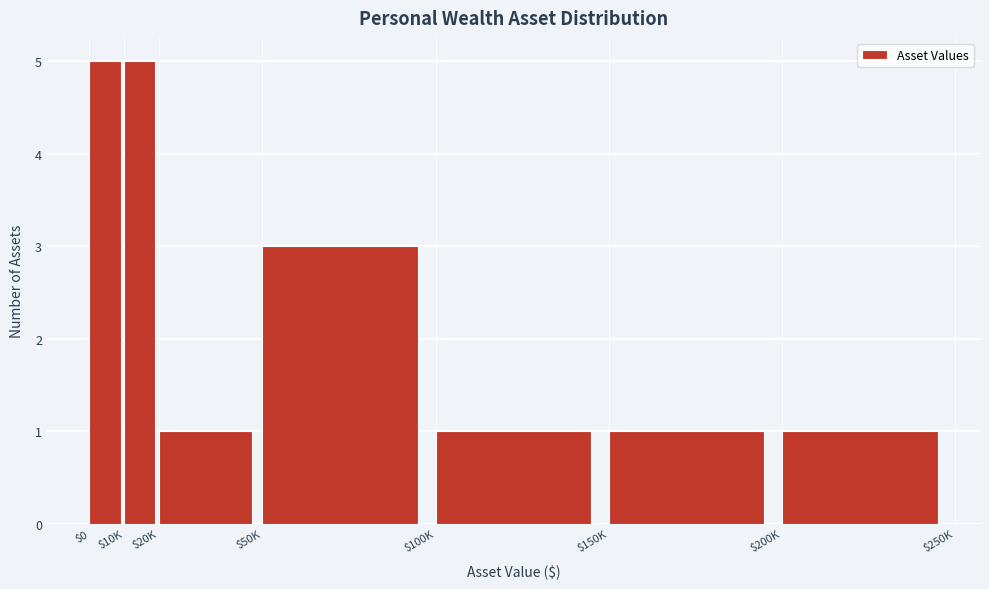

Reading left to right, what are all the values shown in this chart?

5	5	1	3	1	1	1